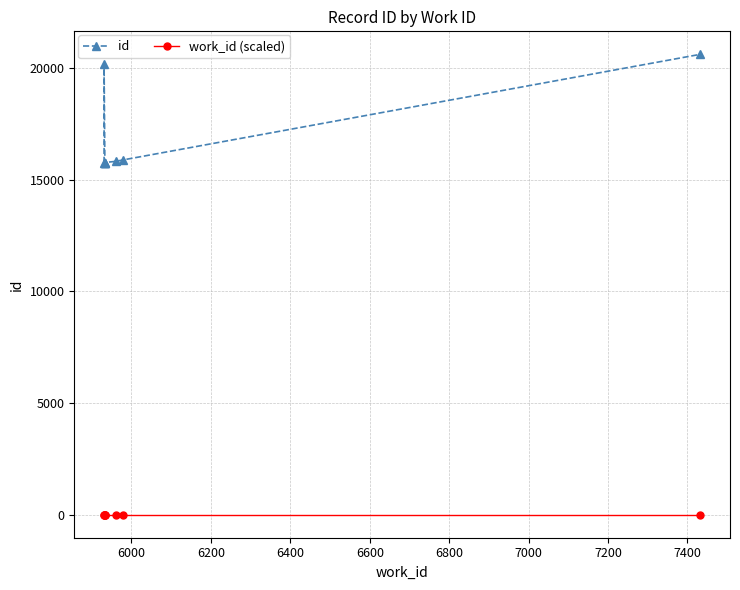

Rank the series at 6400 from highest to lowest value.

id, work_id (scaled)